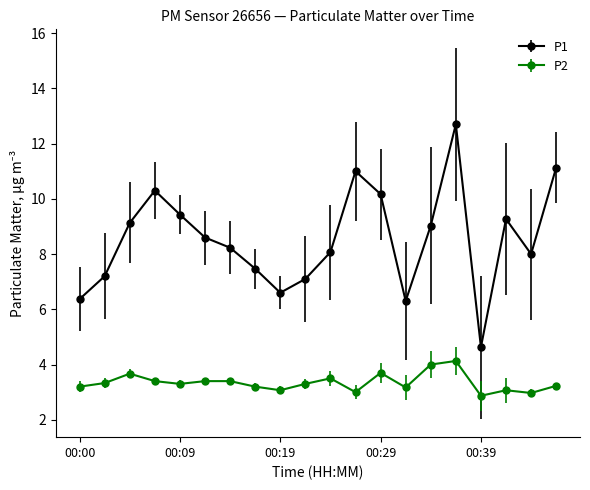

Which series has the widest spread of values?

P1